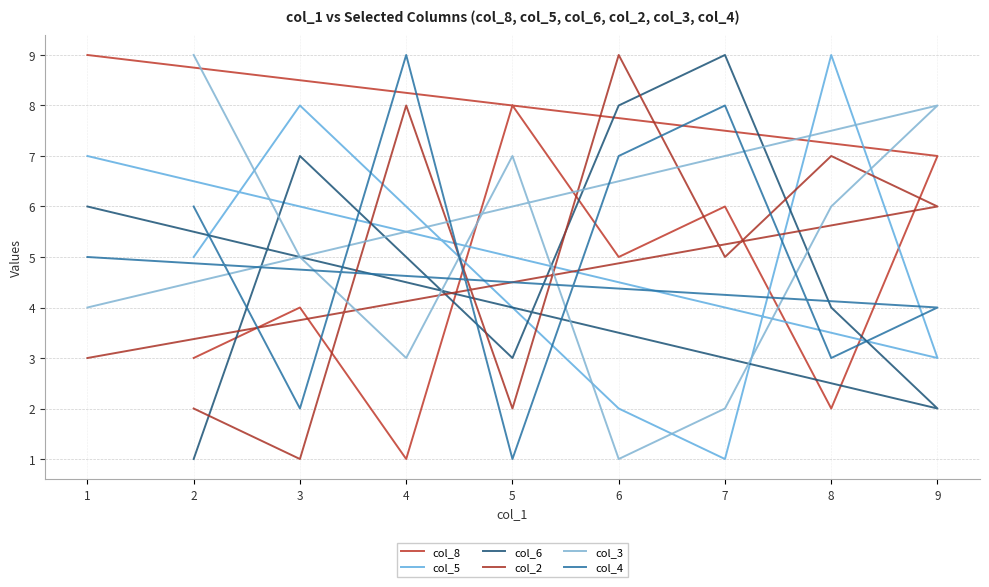

Is this an area chart (filled region under the line)?

No